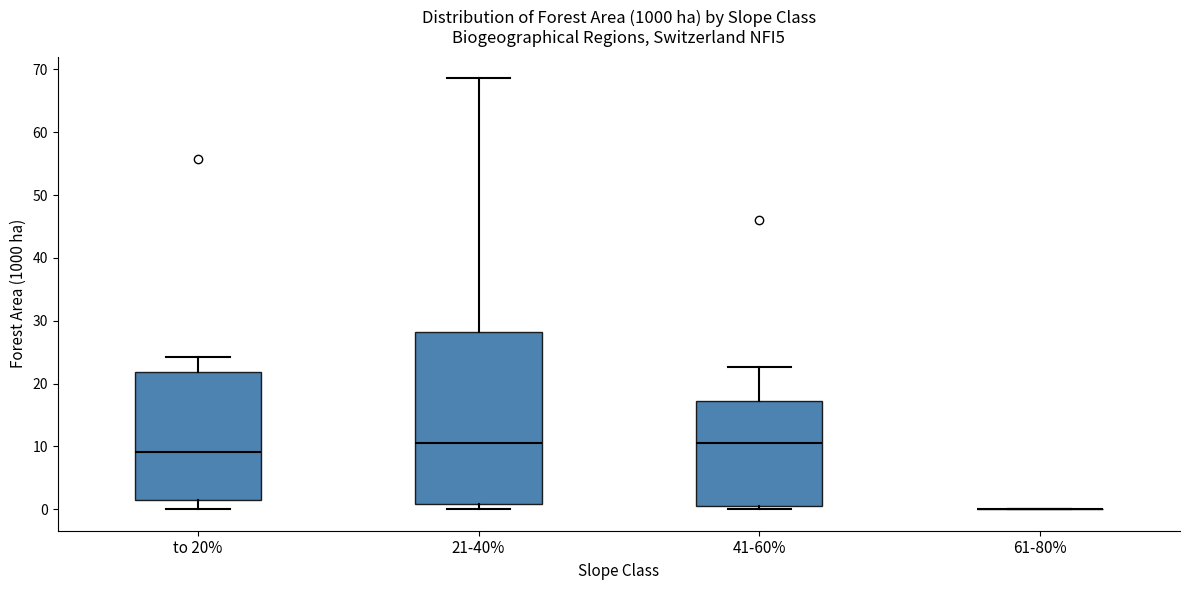

Where is the lower edge of the box for 21-40% on the y-axis? The values are not printed on the chart, so give them approximately, as read against the axis.

1